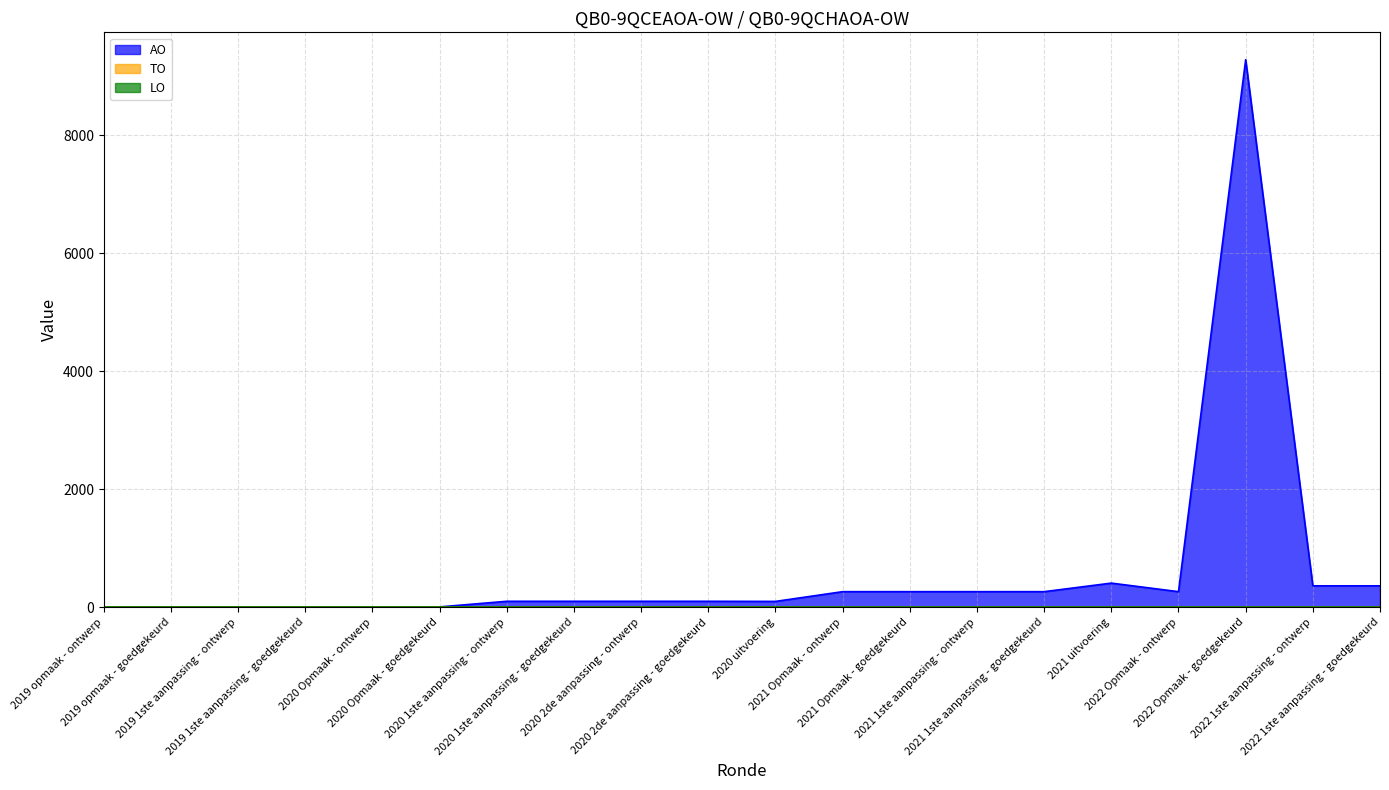

True or false: LO and TO intersect in this chart.

False